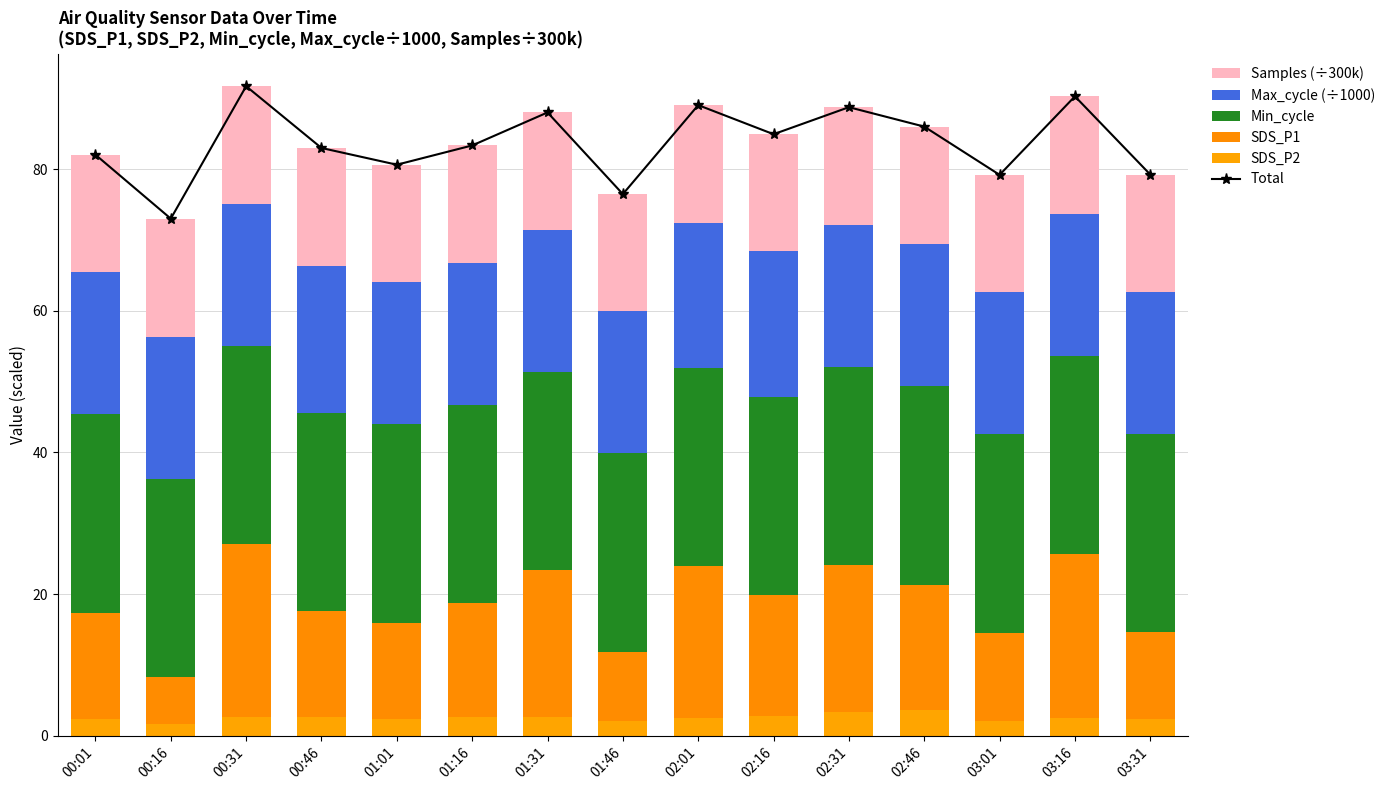

What is the value of the SDS_P1 bar at the 11th from the left?

20.8